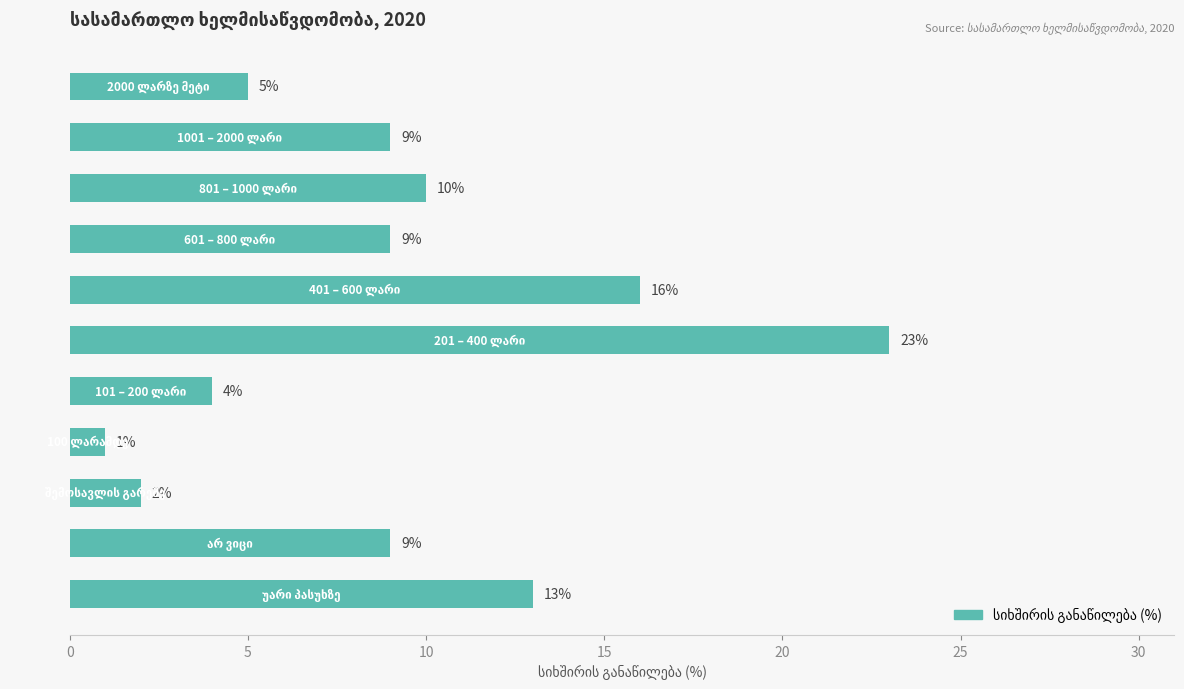

What is the greatest value displayed?

23